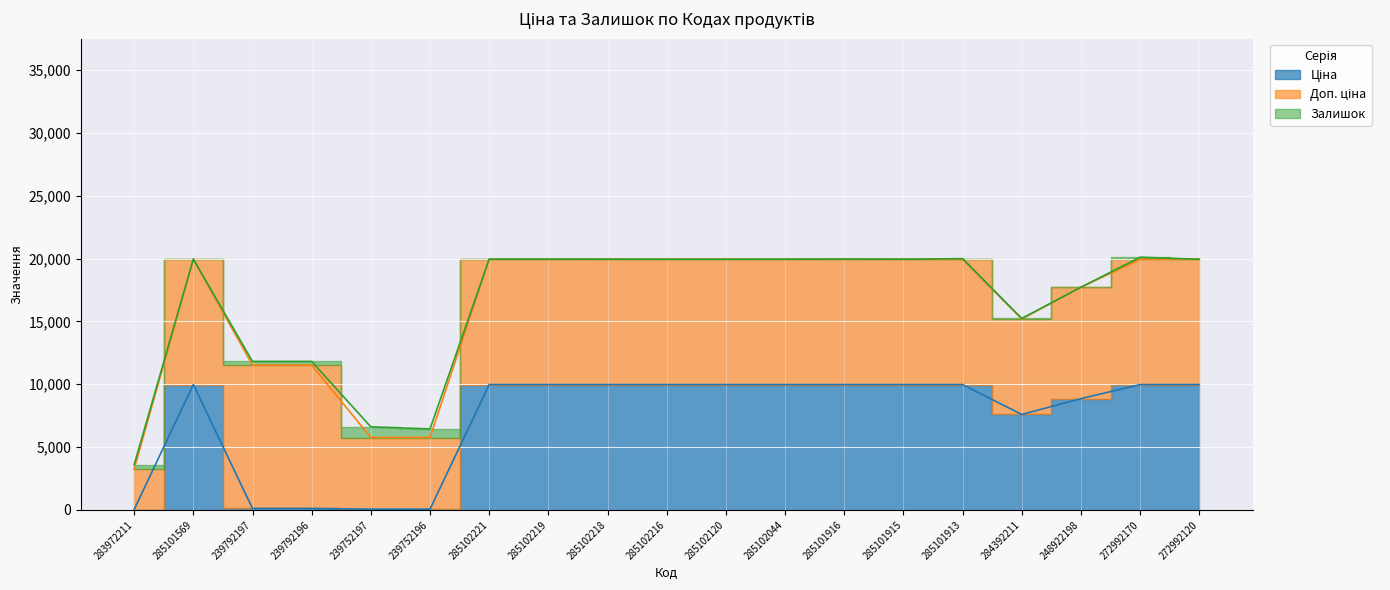

What is the sum of all Доп. ціна values?

173588.1